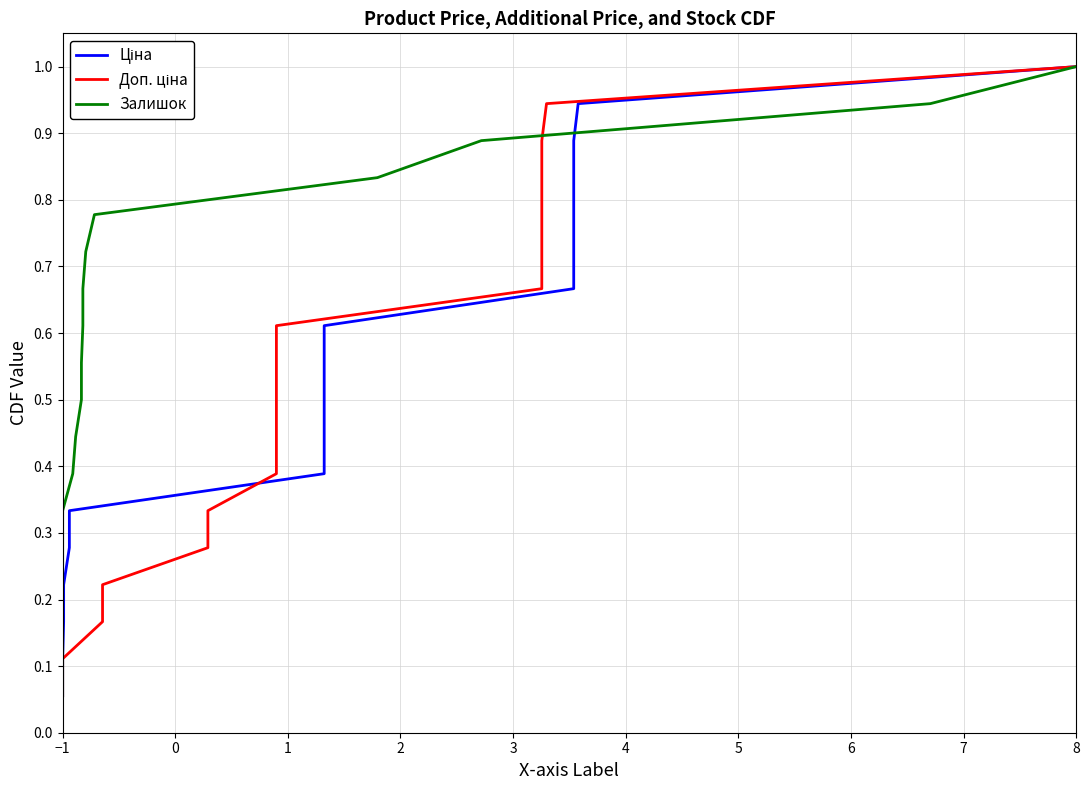

Reading left to right, transcribe all the data shown in this chart.

Ціна: 0.1	0.1	0.2	0.2	0.3	0.3	0.4	0.4	0.5	0.6	0.6	0.7	0.7	0.8	0.8	0.9	0.9	1.0
Доп. ціна: 0.1	0.1	0.2	0.2	0.3	0.3	0.4	0.4	0.5	0.6	0.6	0.7	0.7	0.8	0.8	0.9	0.9	1.0
Залишок: 0.1	0.1	0.2	0.2	0.3	0.3	0.4	0.4	0.5	0.6	0.6	0.7	0.7	0.8	0.8	0.9	0.9	1.0